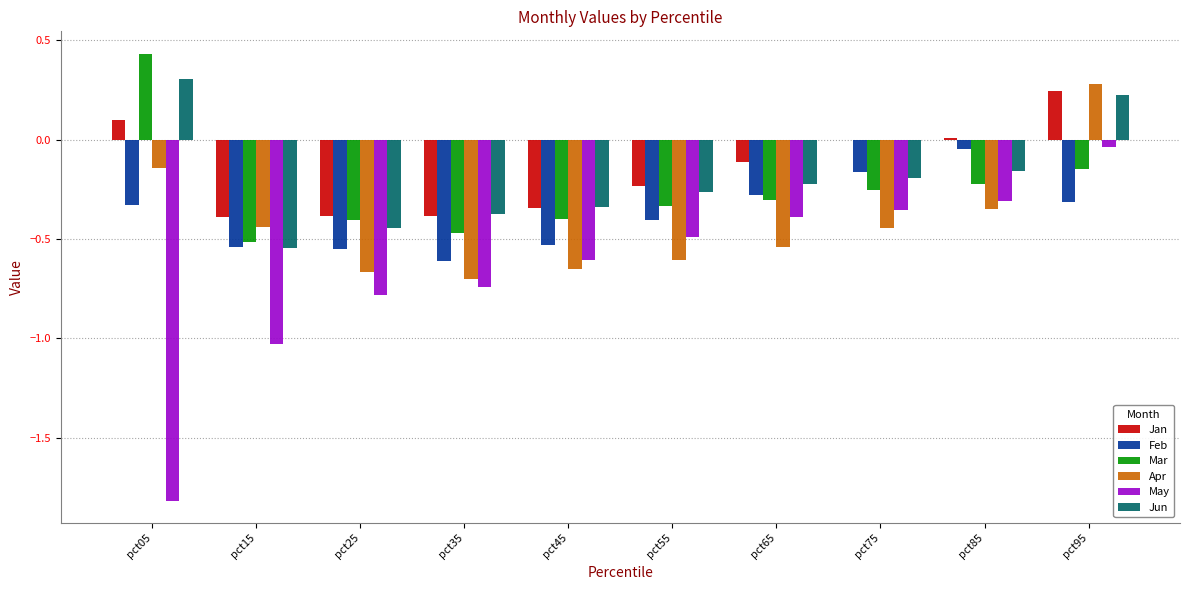

At which category is the sum across all series the highest?

pct95